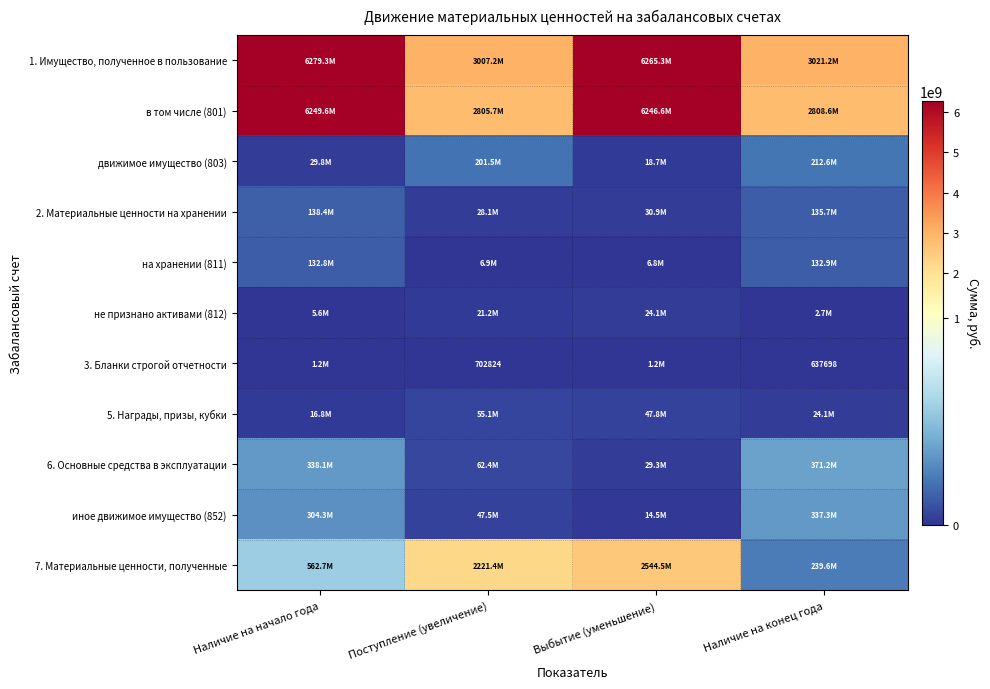

List the labels in order of в том числе (801) value, smallest first.

Поступление (увеличение), Наличие на конец года, Выбытие (уменьшение), Наличие на начало года